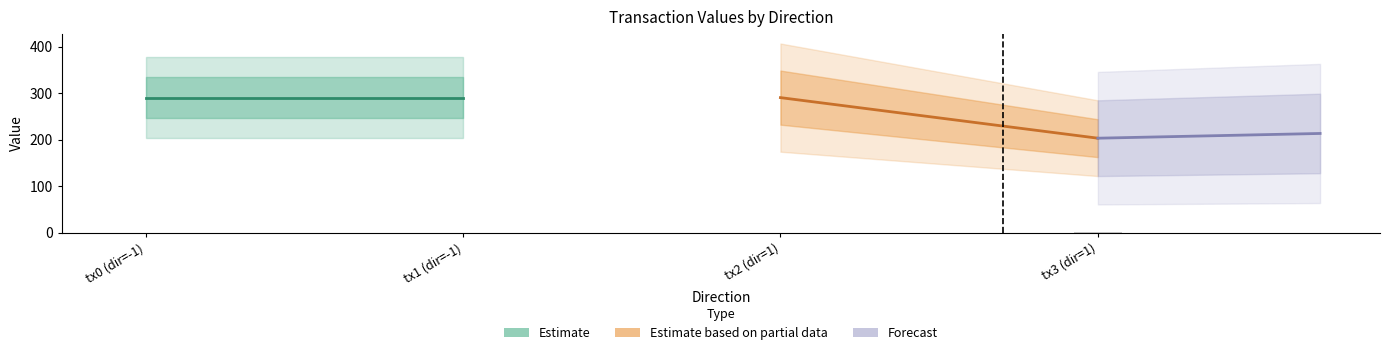

What is the maximum value shown in the chart?

290.4